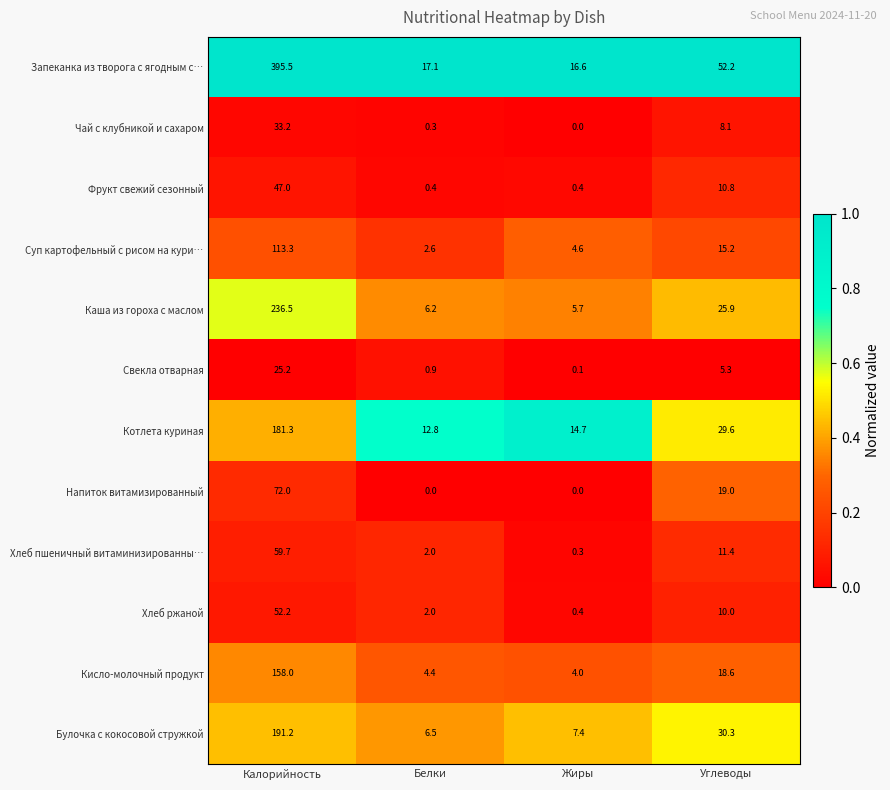

Between Жиры and Углеводы, which series saw the biggest shift?

Запеканка из творога с ягодным с…